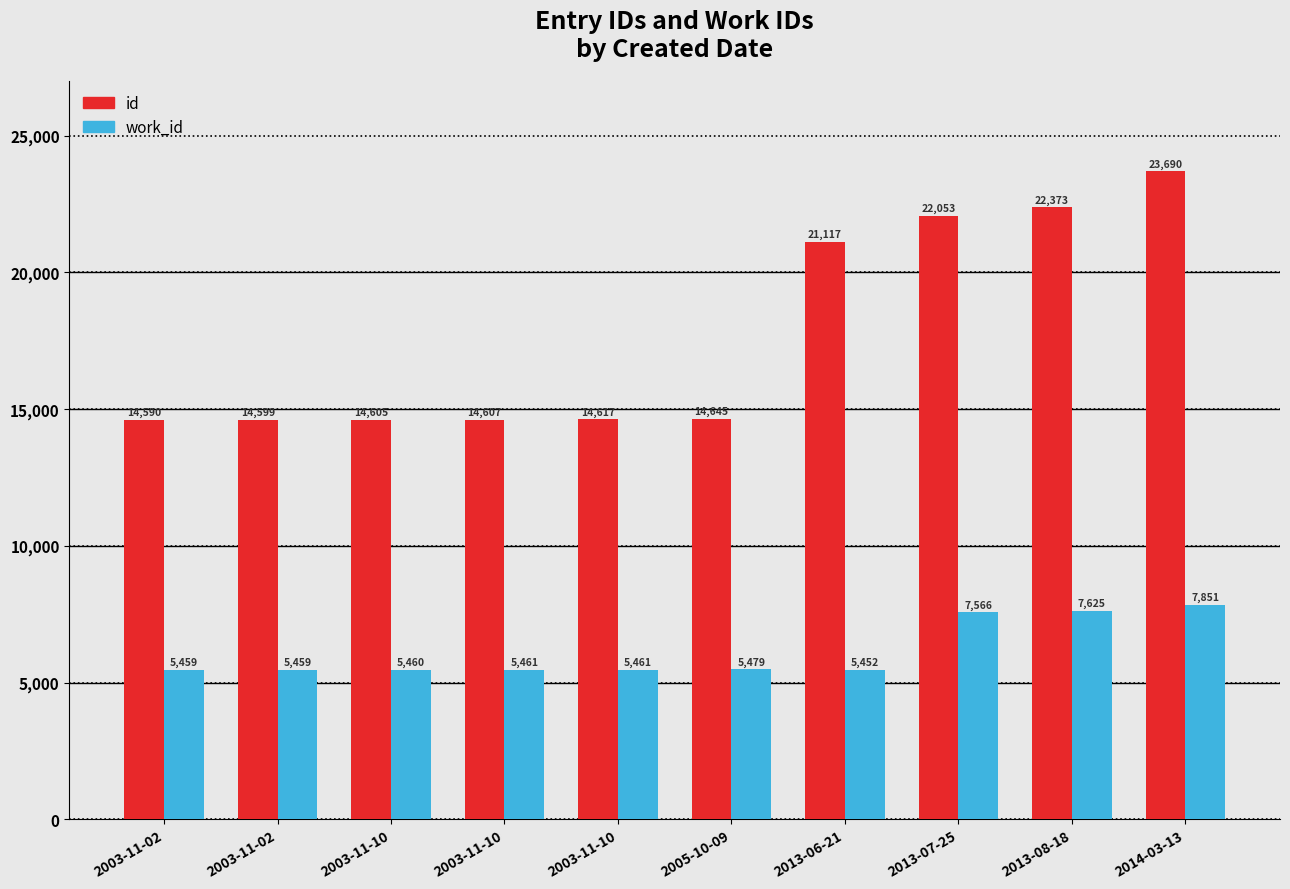

Reading left to right, transcribe all the data shown in this chart.

id: 2003-11-02=14590	2003-11-02=14599	2003-11-10=14605	2003-11-10=14607	2003-11-10=14617	2005-10-09=14645	2013-06-21=21117	2013-07-25=22053	2013-08-18=22373	2014-03-13=23690
work_id: 2003-11-02=5459	2003-11-02=5459	2003-11-10=5460	2003-11-10=5461	2003-11-10=5461	2005-10-09=5479	2013-06-21=5452	2013-07-25=7566	2013-08-18=7625	2014-03-13=7851